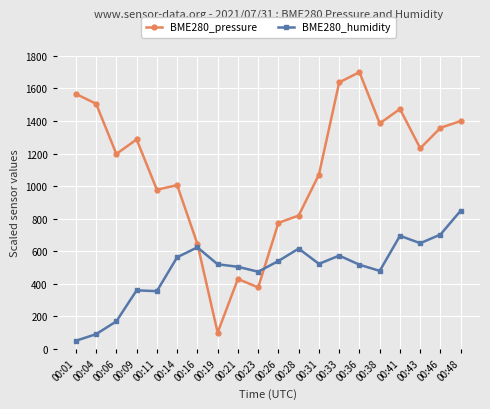

True or false: BME280_pressure has more than 1 interior local peaks.

True